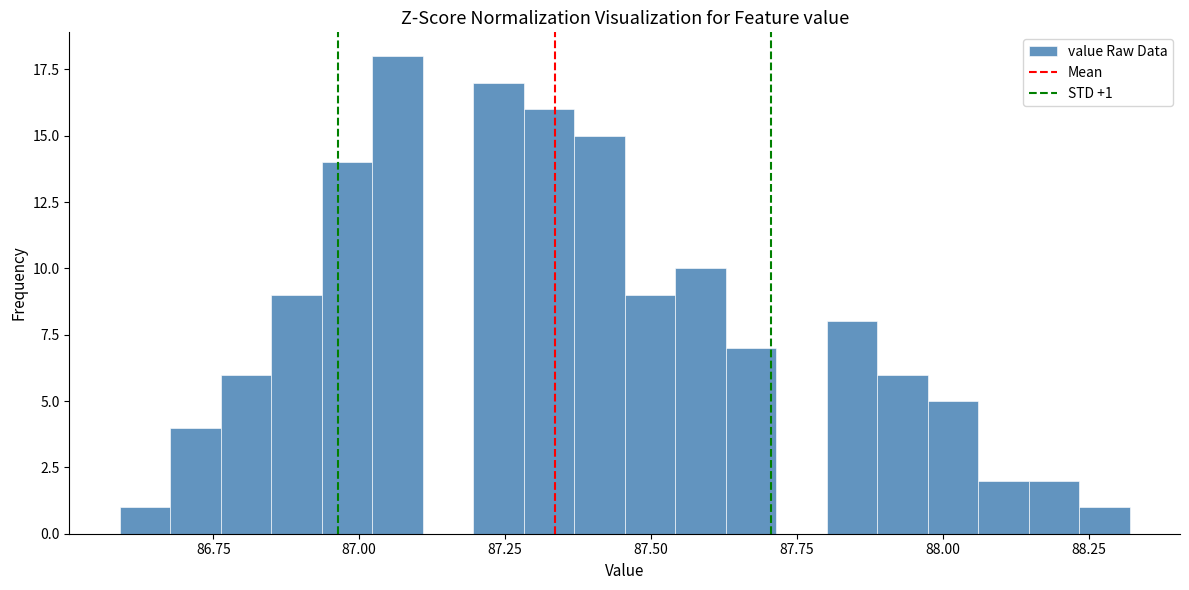

Read against the x-axis, roughly where is the centre of the tallest bar?

87.05